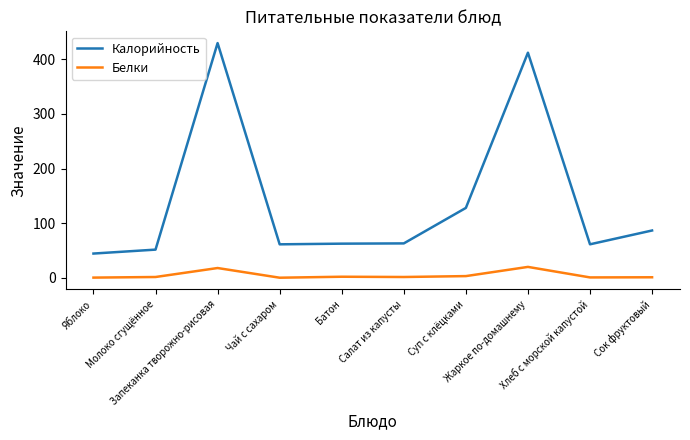

Which series has the largest total across all categories?

Калорийность